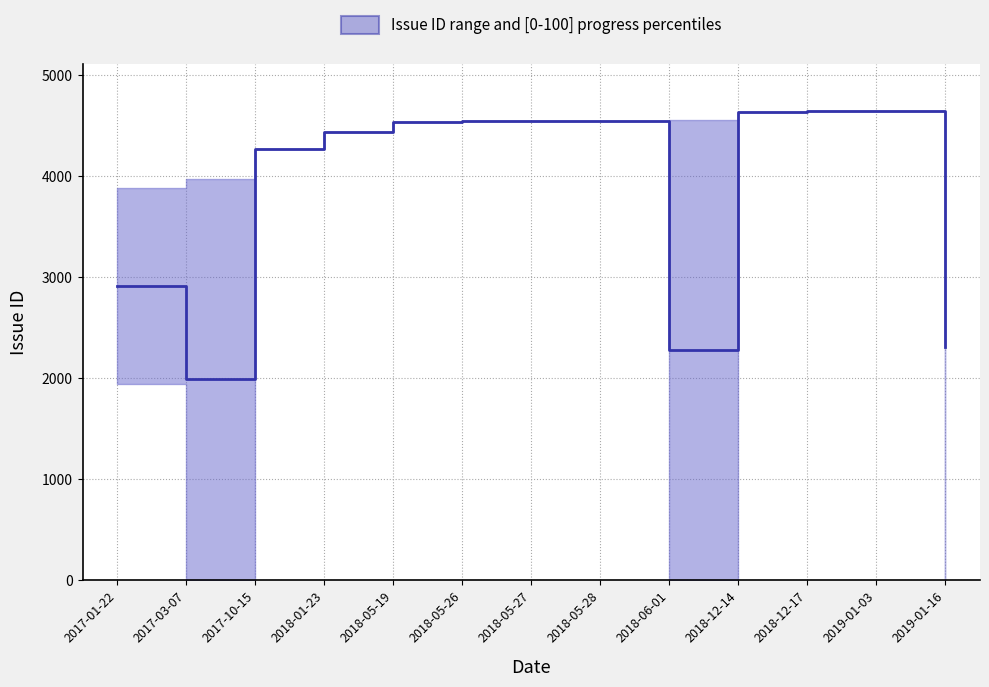

True or false: the data shows 594.8 at 2018-06-01.

False